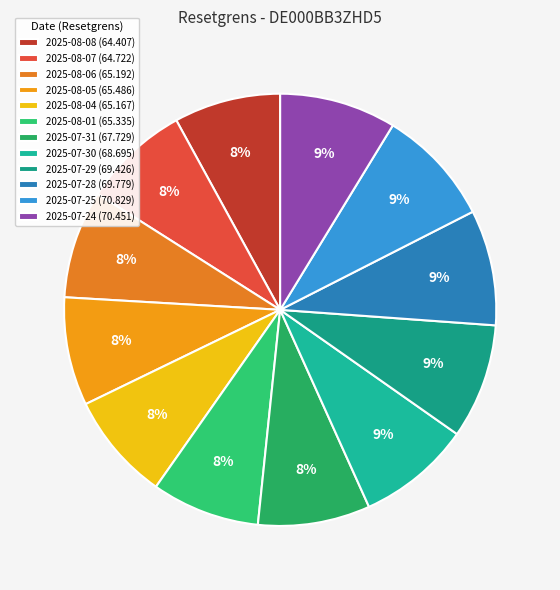

True or false: 2025-08-07 accounts for 8% of the total.

True